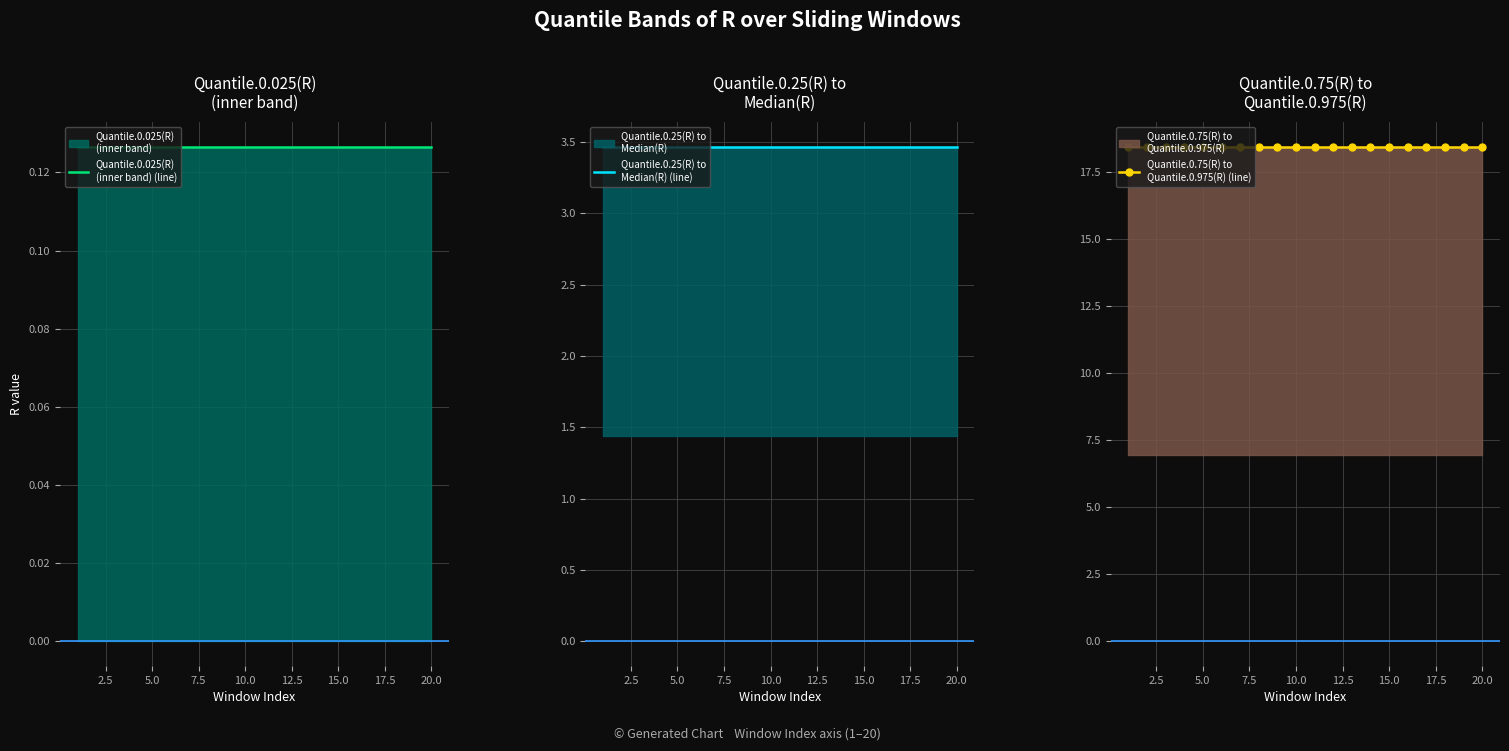

List the series in order of their overall mean, lowest first.

Quantile.0.025(R)
(inner band) (line), Quantile.0.25(R) to
Median(R) (line), Quantile.0.75(R) to
Quantile.0.975(R) (line)